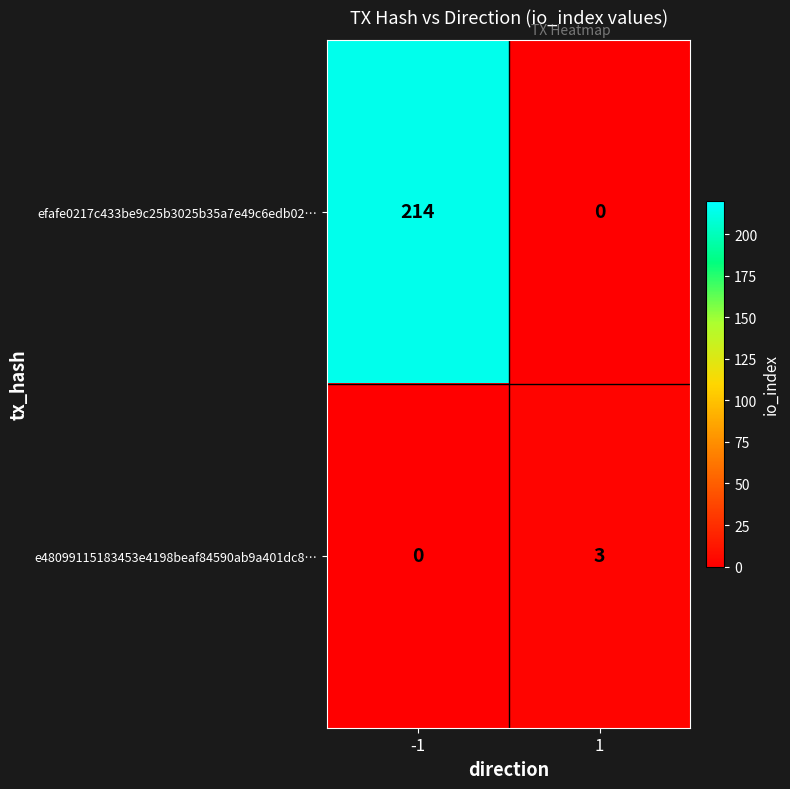

Reading left to right, what are all the values shown in this chart?

efafe0217c433be9c25b3025b35a7e49c6edb02…: 214	0
e48099115183453e4198beaf84590ab9a401dc8…: 0	3